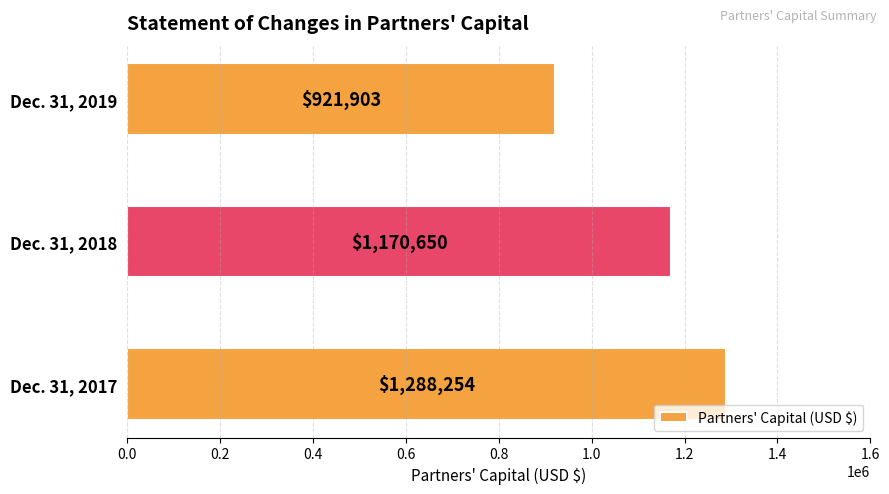

How many bars are there in total?

3